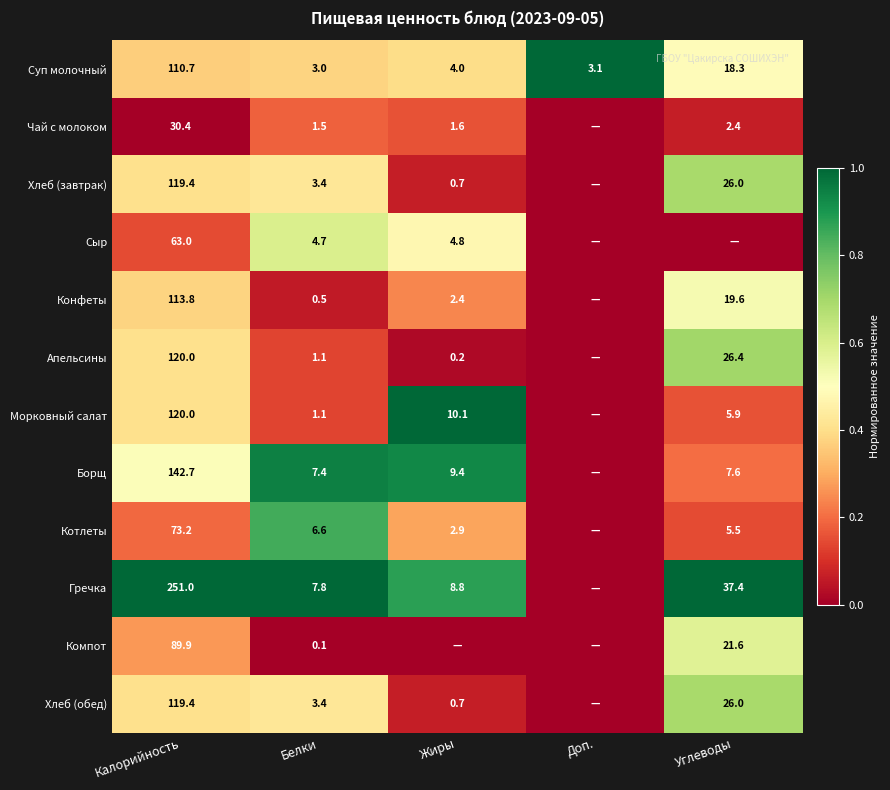

What is the total value across all series at Белки?

40.6